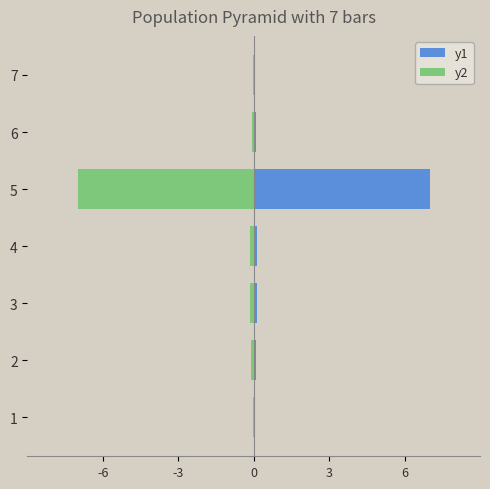

Is the value of y2 at 4 greater than the value of y1 at 3?

No